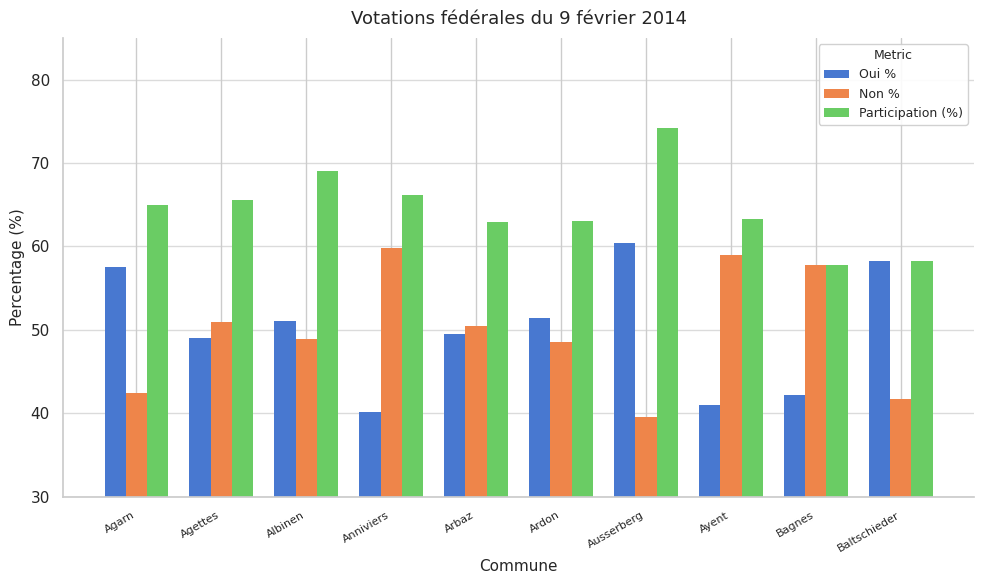

What is the difference between the maximum and minimum values in the Participation (%) series?

16.4